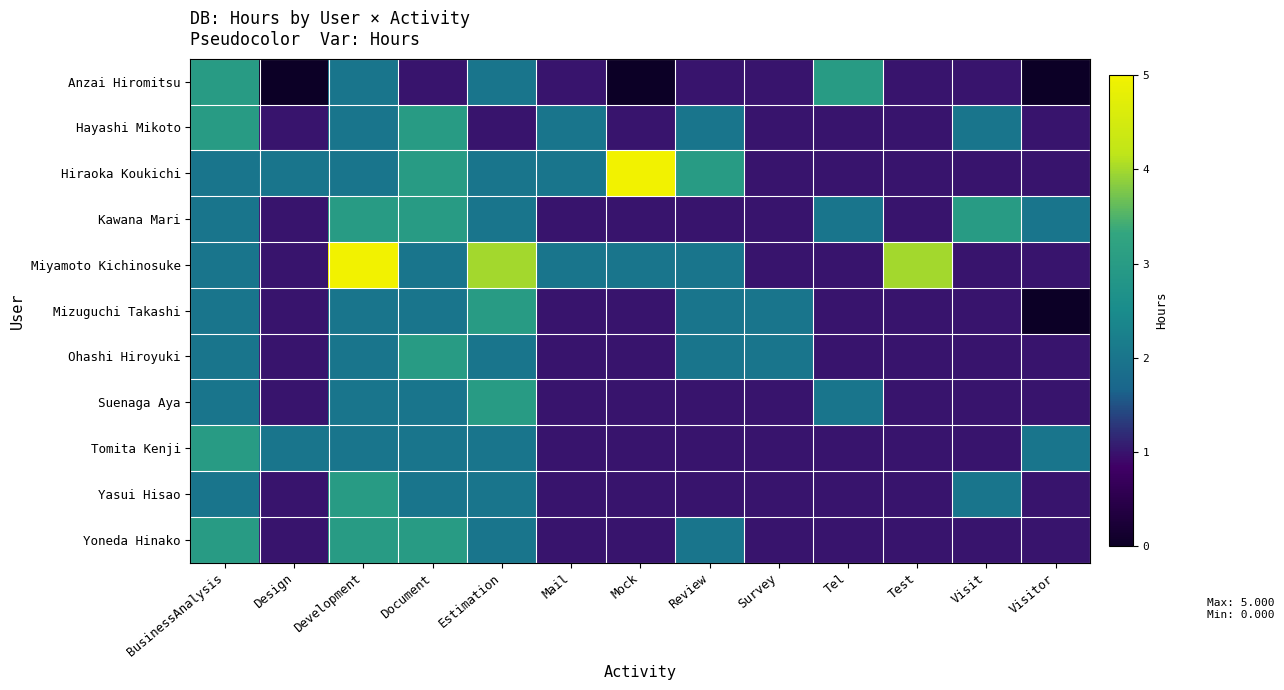

At how many categories does at least one series exceed 3?

4